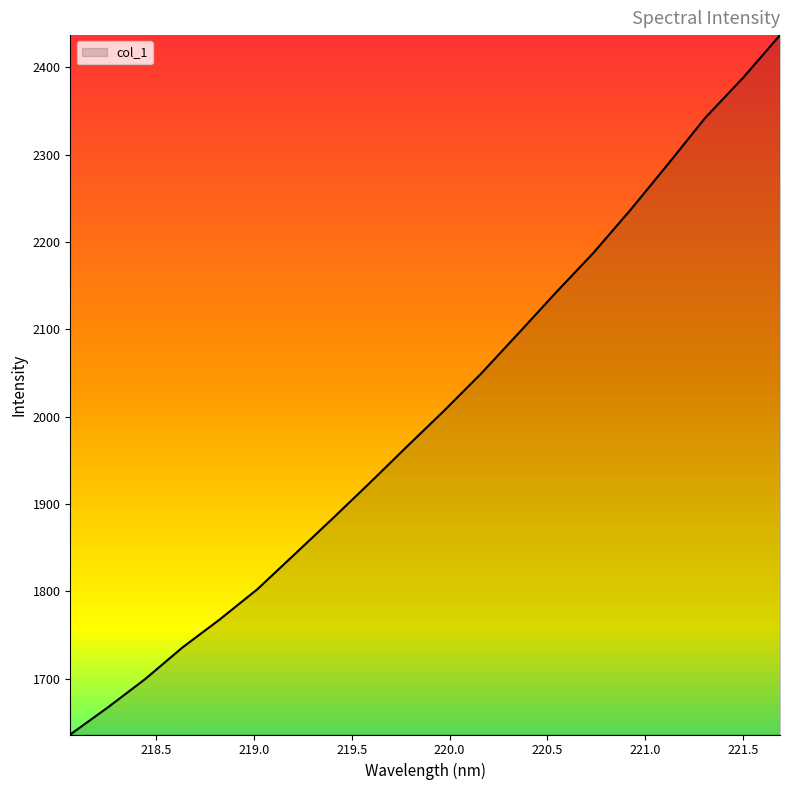

What is the minimum value shown in the chart?

1635.9